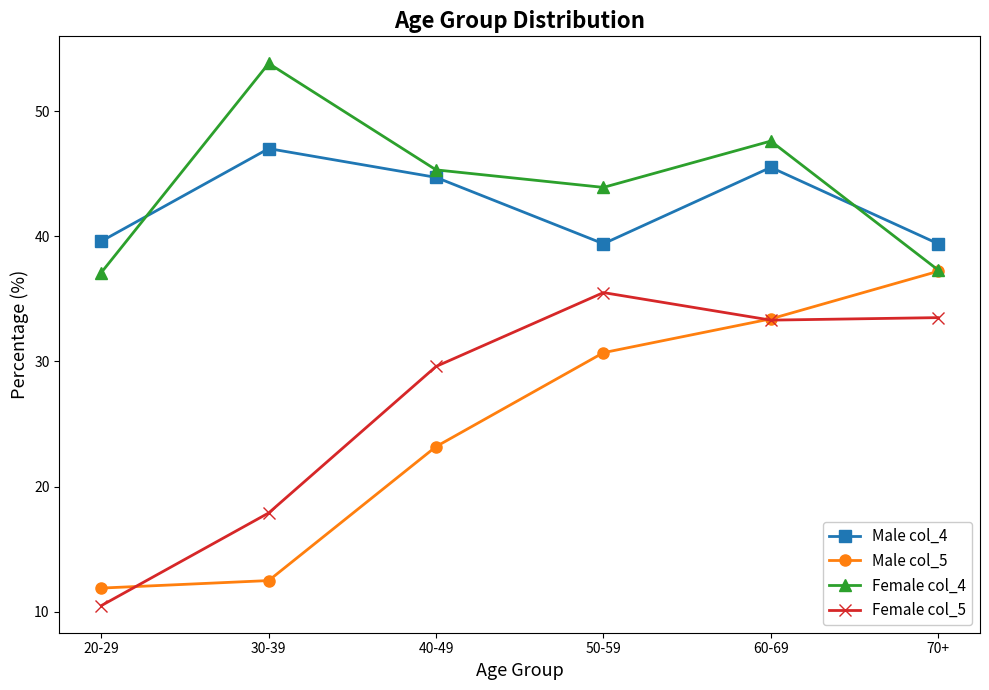

What is the sum of all Female col_5 values?

160.3